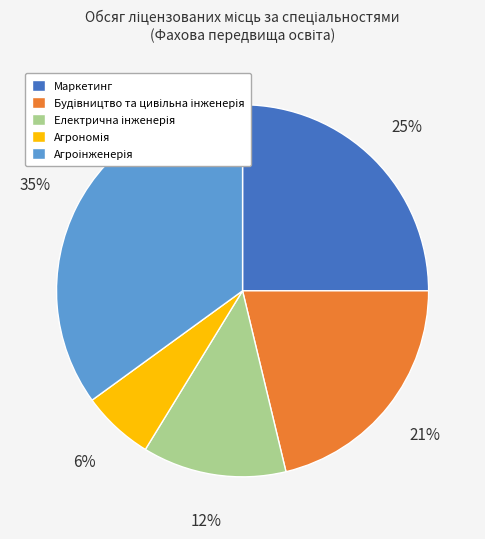

To the nearest percent, what is the average slice percentage?

20%